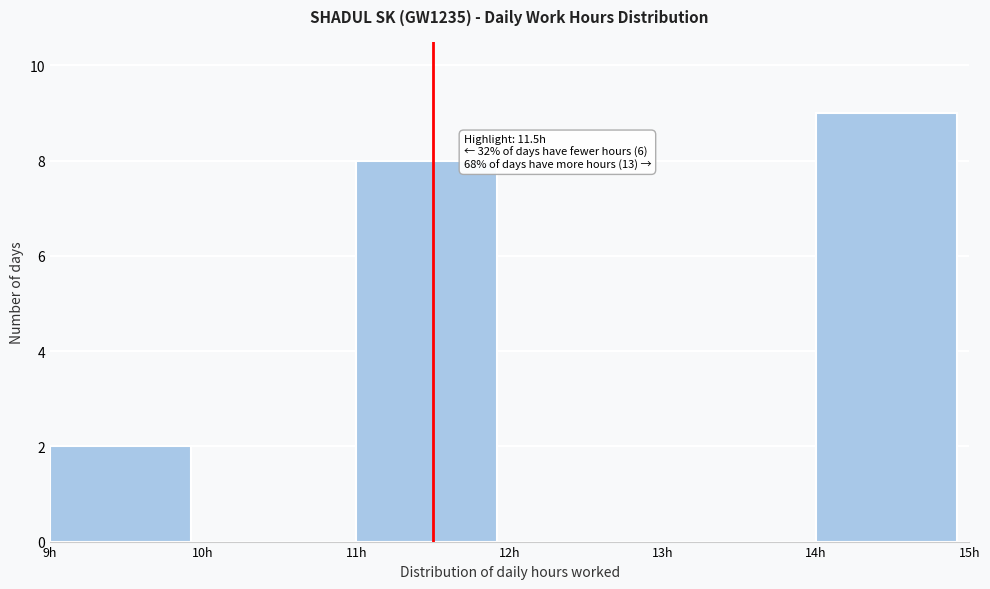

Which range on the x-axis has the tallest bar?

14 to 15